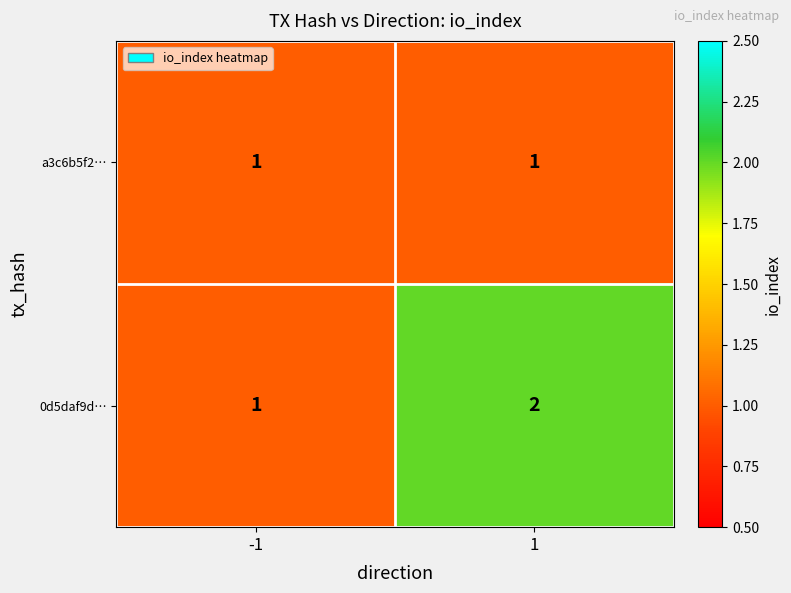

Between -1 and 1, which series saw the biggest shift?

0d5daf9d…